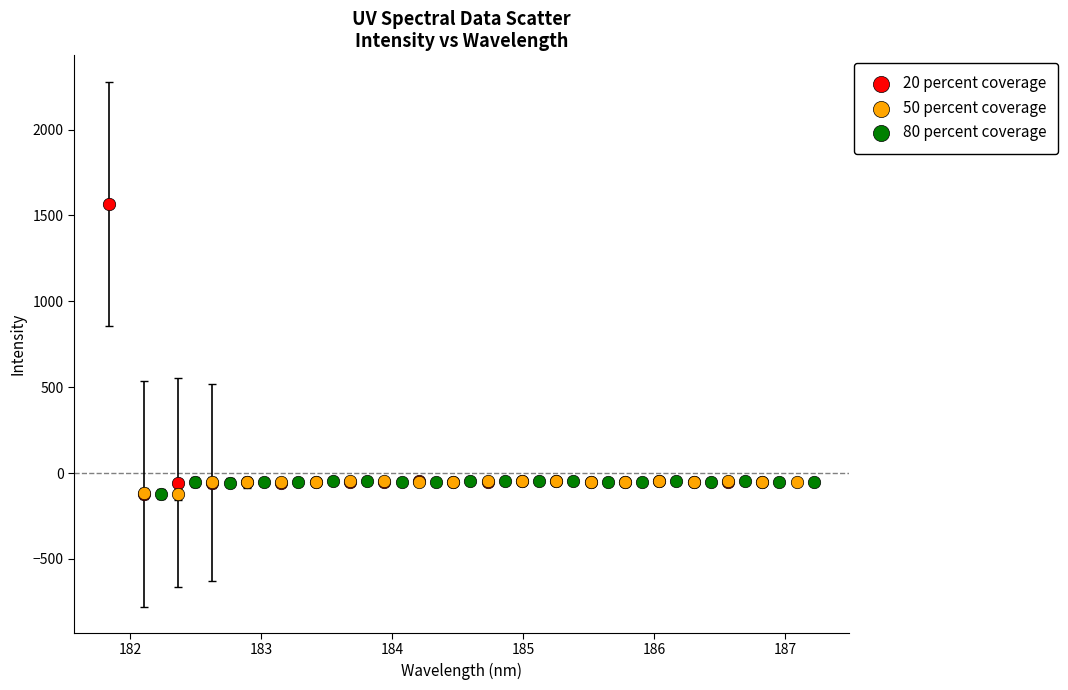

Which series contains the highest Y value?

20 percent coverage